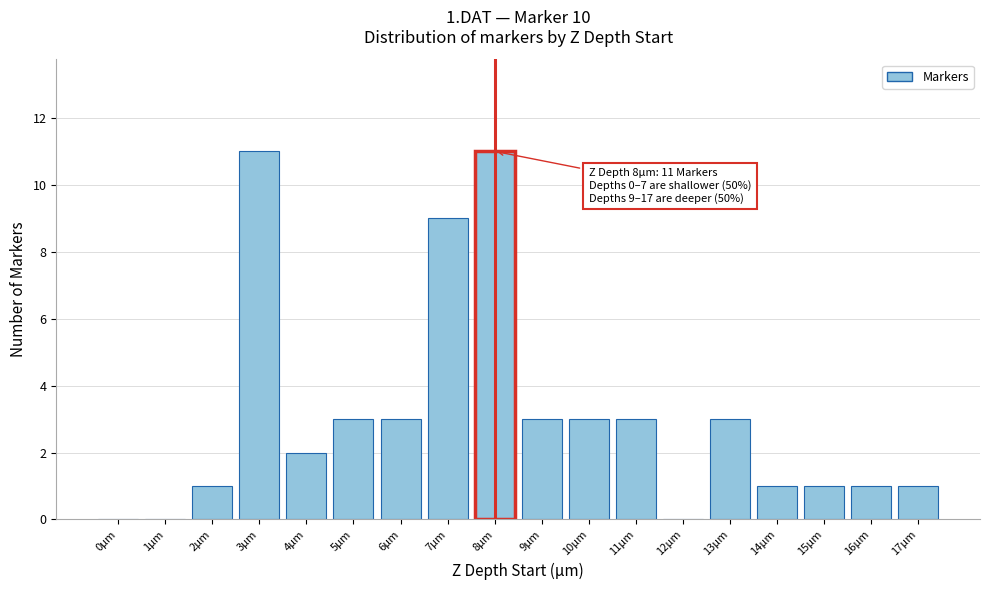

Reading right to left, extract all data points from this chart.

17µm=1	16µm=1	15µm=1	14µm=1	13µm=3	12µm=0	11µm=3	10µm=3	9µm=3	8µm=11	7µm=9	6µm=3	5µm=3	4µm=2	3µm=11	2µm=1	1µm=0	0µm=0